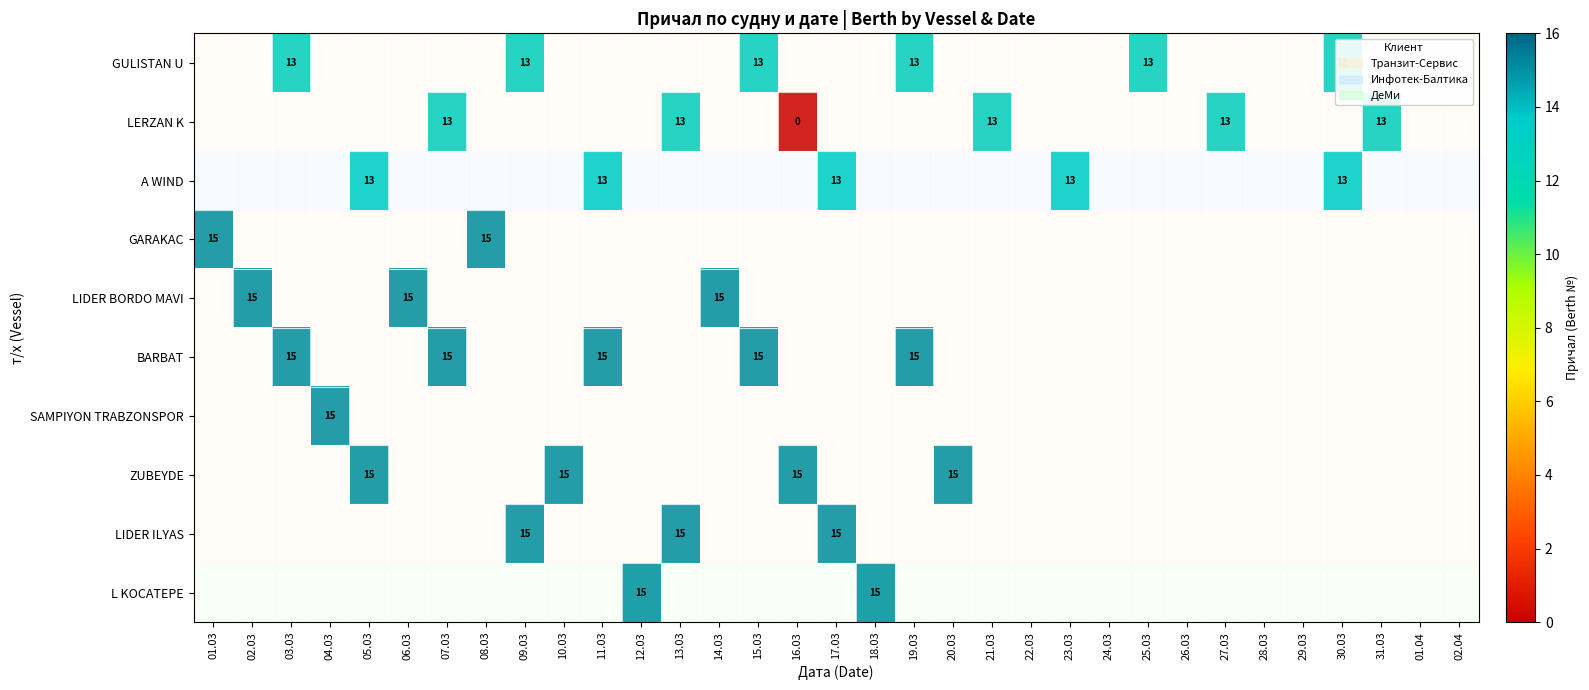

Is it true that LERZAN K equals 13 at 13.03?

True